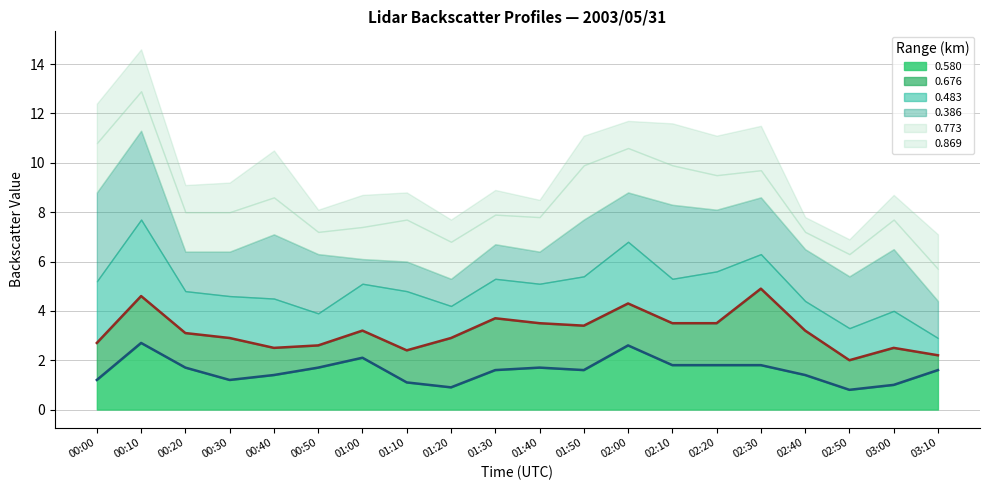

Rank the series at 01:30 from highest to lowest value.

0.676, 0.580, 0.483, 0.386, 0.773, 0.869